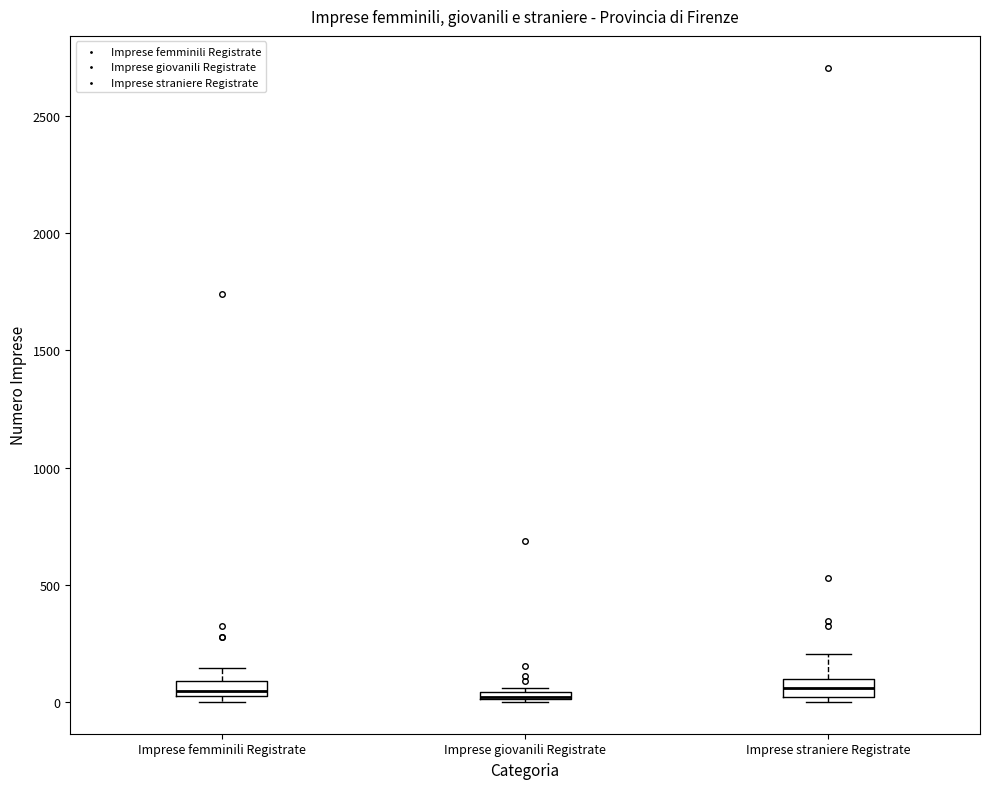

Where is the upper edge of the box for Imprese giovanili Registrate on the y-axis? The values are not printed on the chart, so give them approximately, as read against the axis.

50